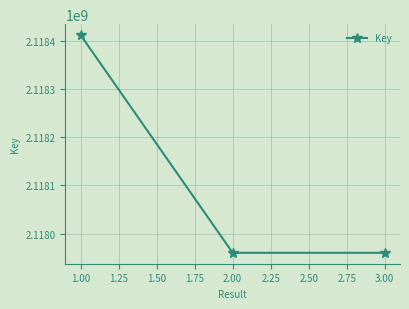

What is the average value?

2118110754